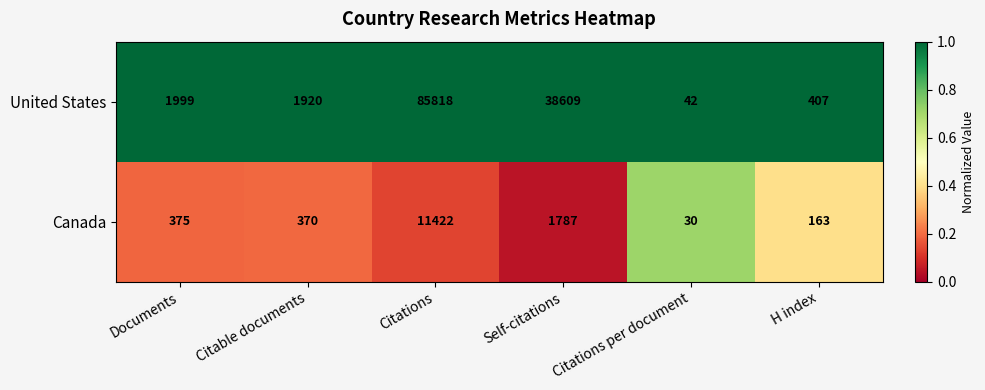

Reading right to left, what are all the values shown in this chart?

United States: H index=407	Citations per document=42	Self-citations=38609	Citations=85818	Citable documents=1920	Documents=1999
Canada: H index=163	Citations per document=30	Self-citations=1787	Citations=11422	Citable documents=370	Documents=375